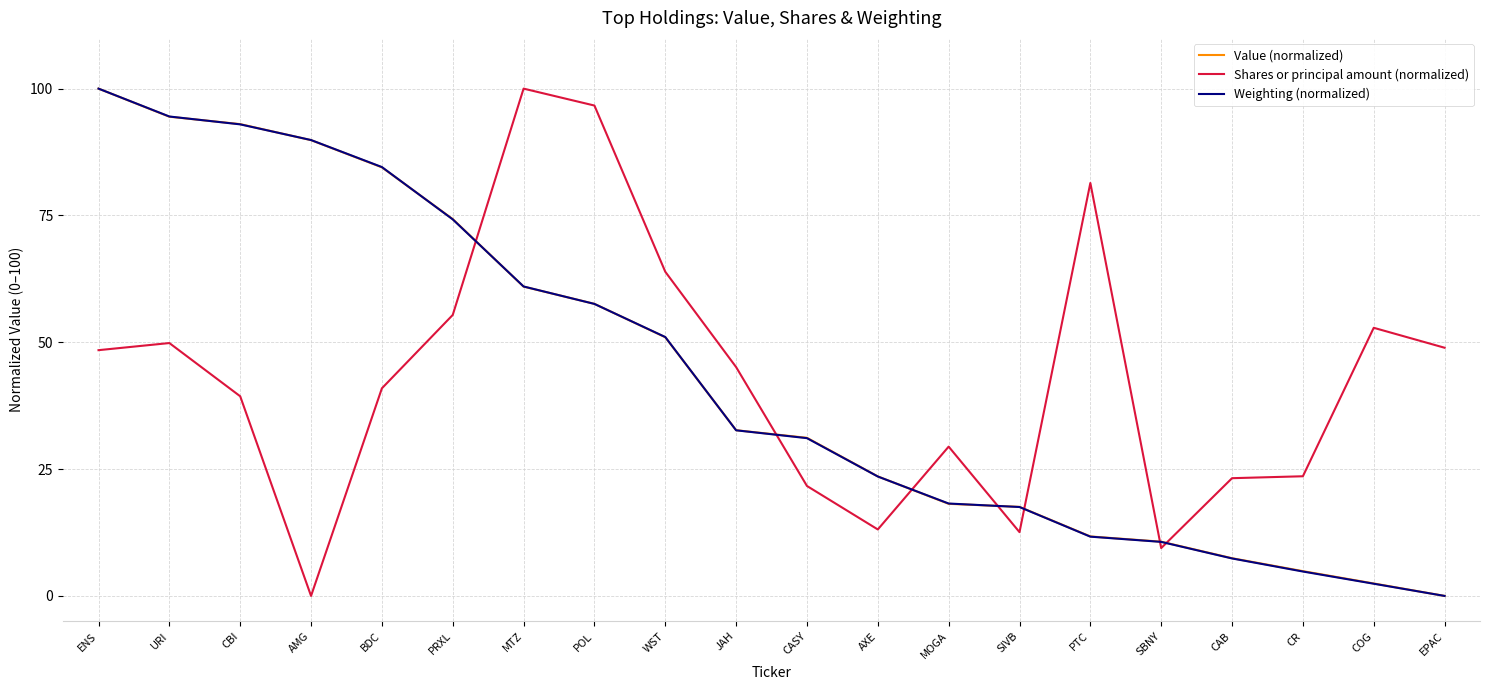

What is the spread (max minus min) of values at CASY?

9.5